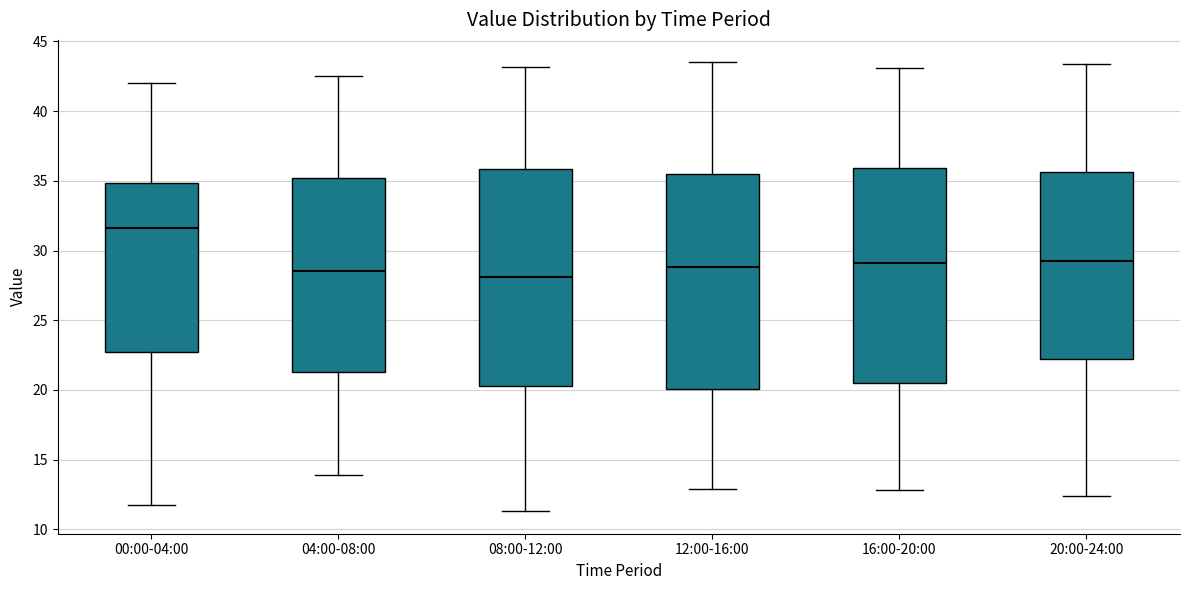

Where does the lower whisker of the box for 04:00-08:00 end on the y-axis? The values are not printed on the chart, so give them approximately, as read against the axis.

14.0